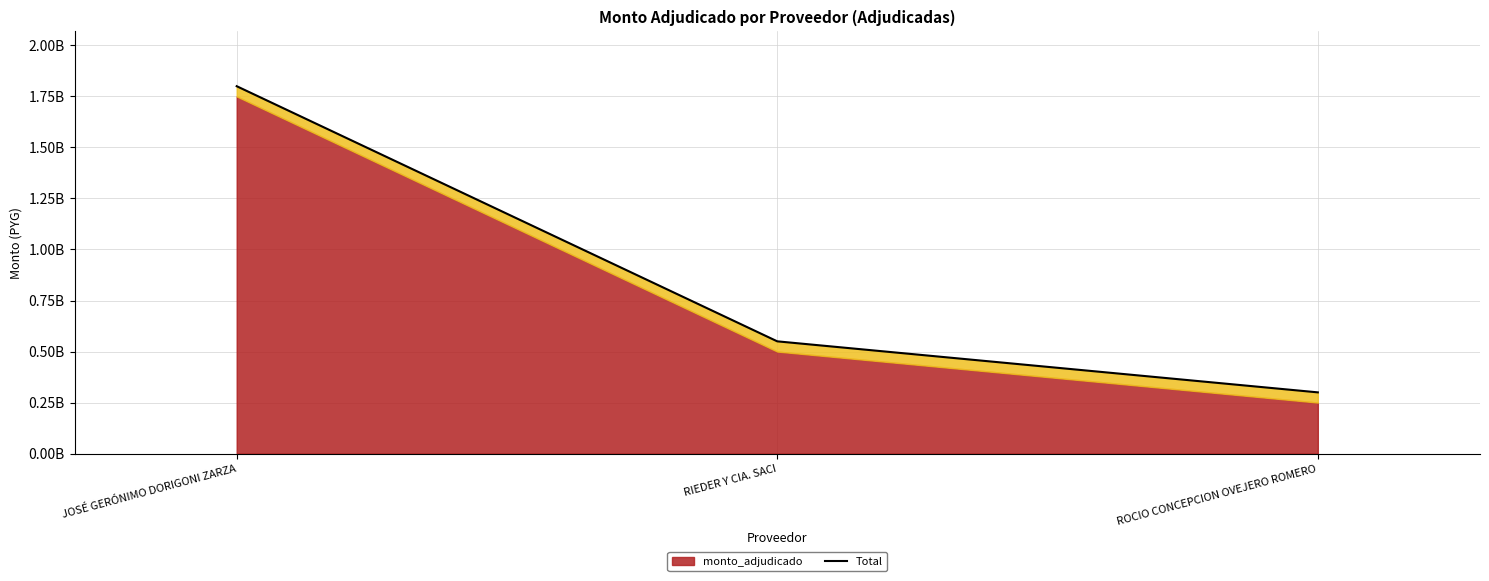

Reading left to right, what are all the values shown in this chart?

JOSÉ GERÓNIMO DORIGONI ZARZA=1800000000	RIEDER Y CIA. SACI=550000000	ROCIO CONCEPCION OVEJERO ROMERO=300000000